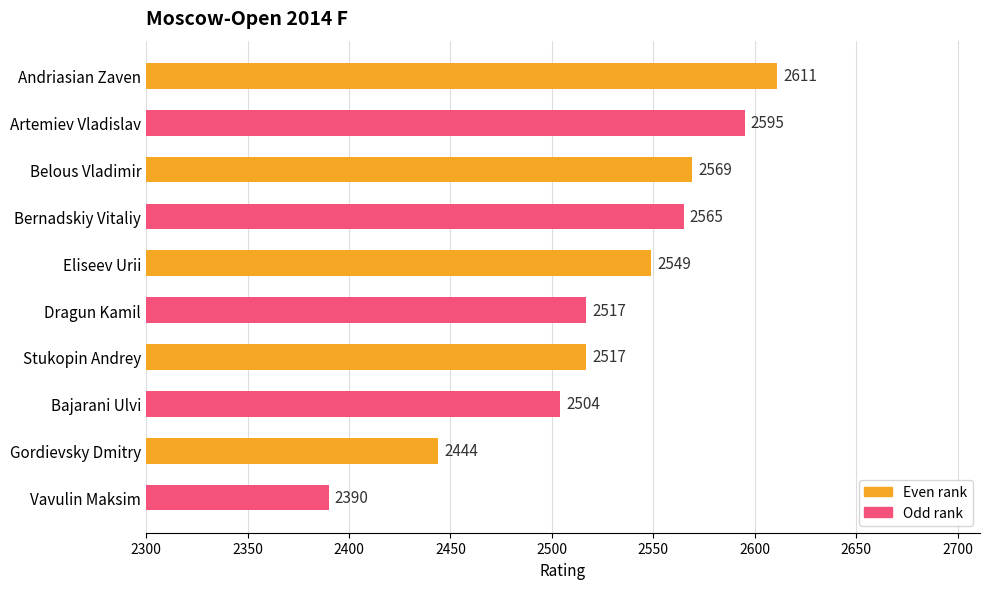

What is the approximate value at Eliseev Urii, to the nearest 5?

2550